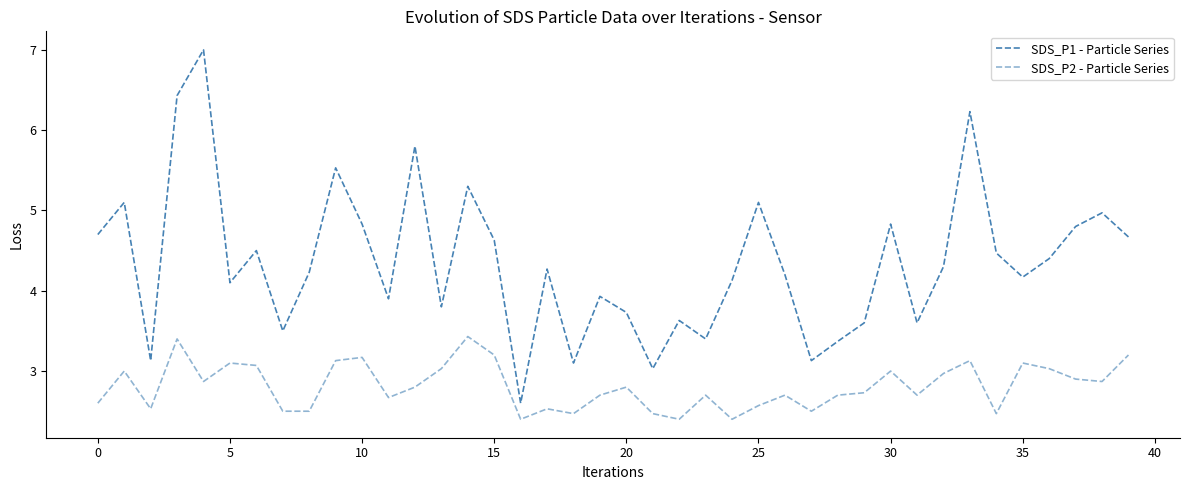

Does the chart have visible grid lines?

No